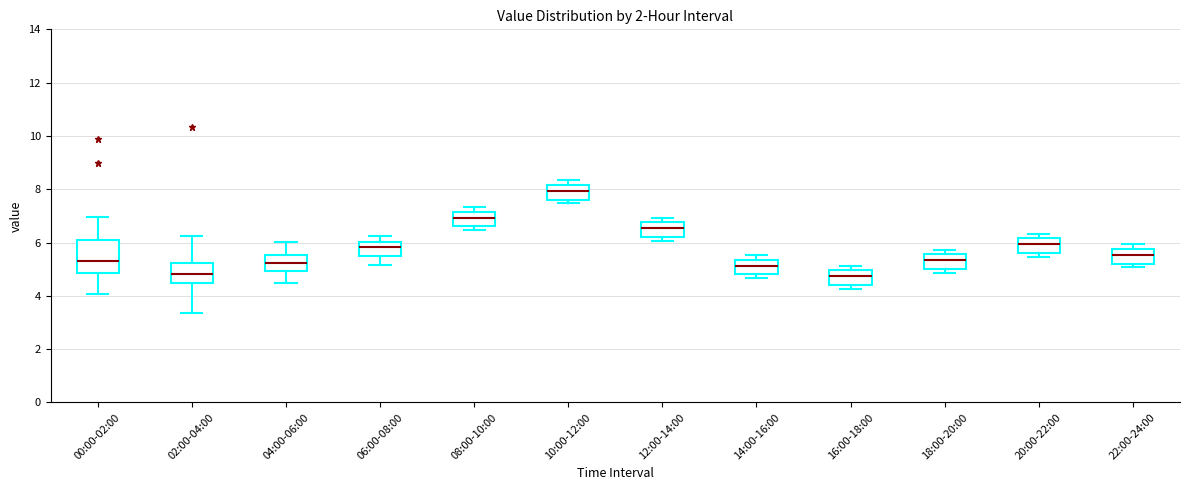

Which box's median line is the highest?

10:00-12:00